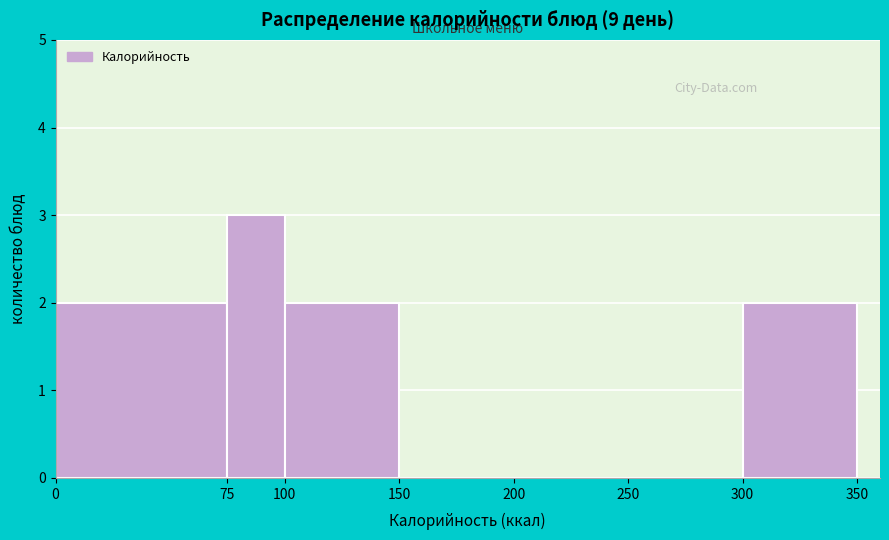

Reading left to right, transcribe this chart: for each bar, give the range it covers on the x-axis and its height. The values are not printed on the chart, so give them approximately, as read against the axis.

0 to 75: 2
75 to 100: 3
100 to 150: 2
150 to 200: 0
200 to 250: 0
250 to 300: 0
300 to 350: 2